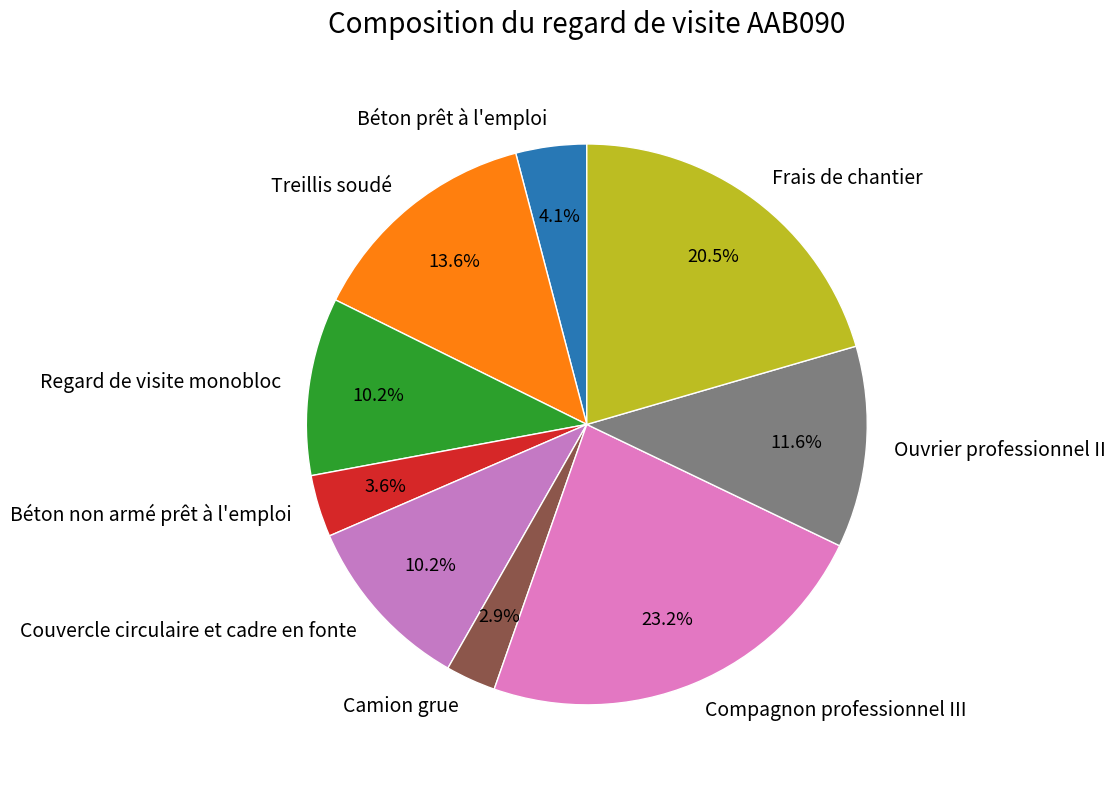

How much of the chart is everything except Couvercle circulaire et cadre en fonte?

89.8%